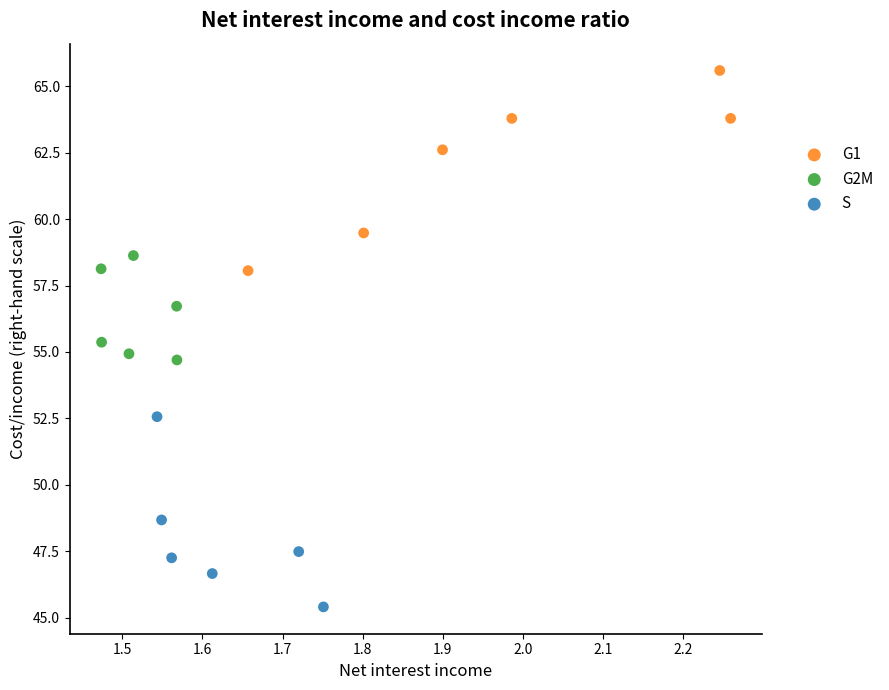

Which series reaches the maximum Y coordinate?

G1